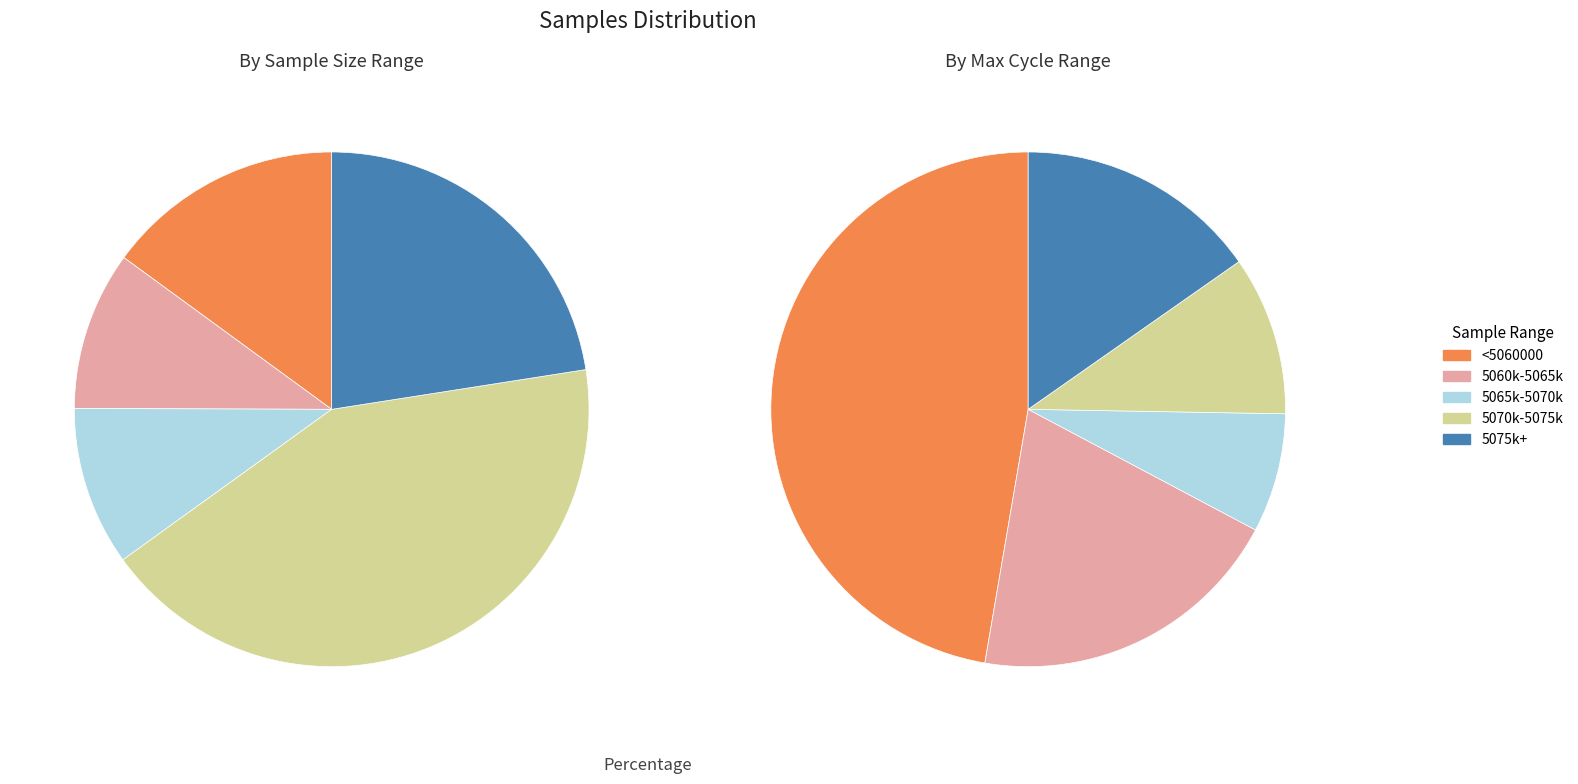

The 29 slice represents 1% of the pie. True or false?

False